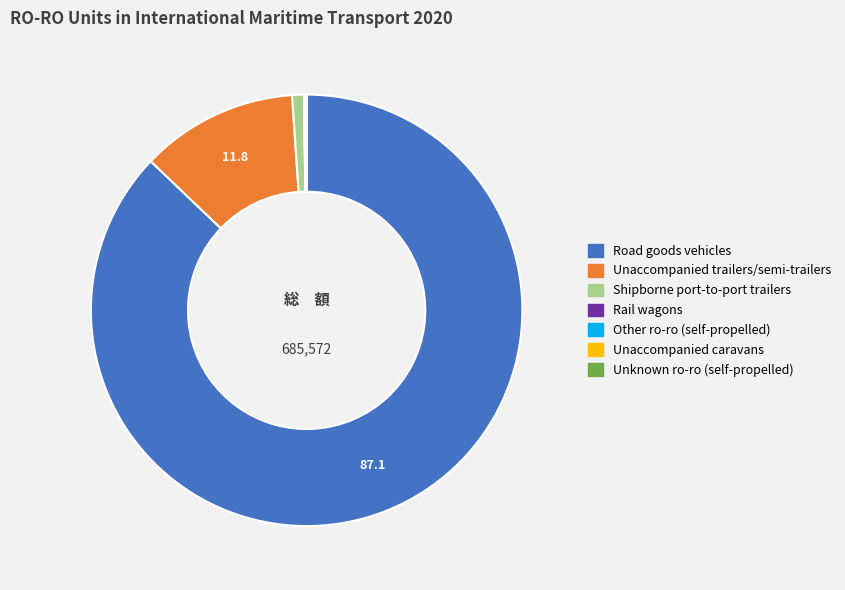

Is it true that Unaccompanied trailers/semi-trailers is 19% of the pie?

False